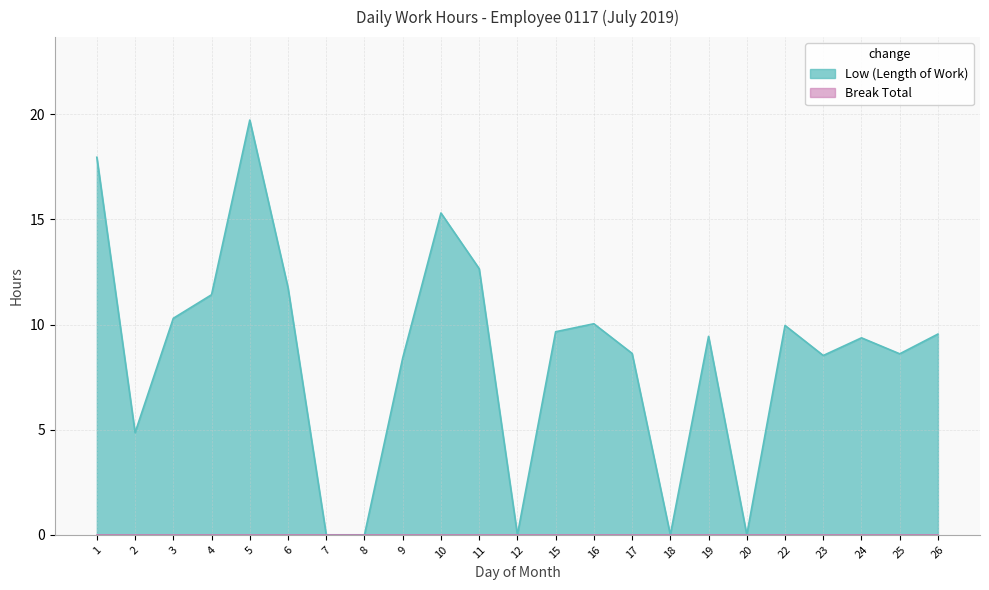

What is the value of the 15th point from the left?

8.6